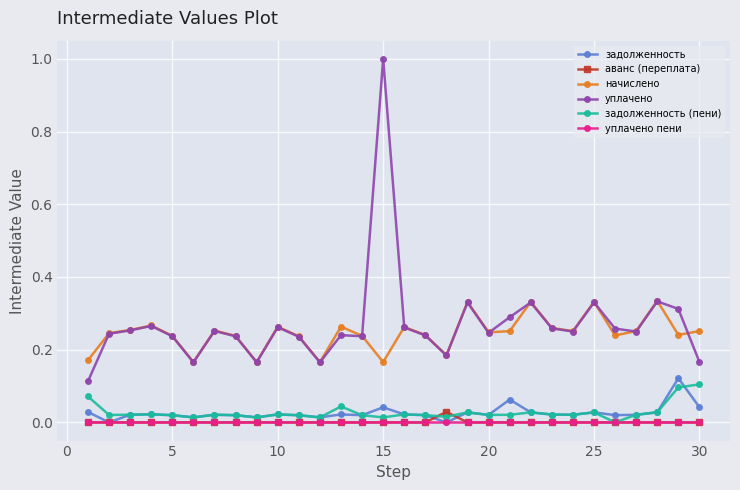

True or false: начислено and задолженность (пени) intersect in this chart.

False